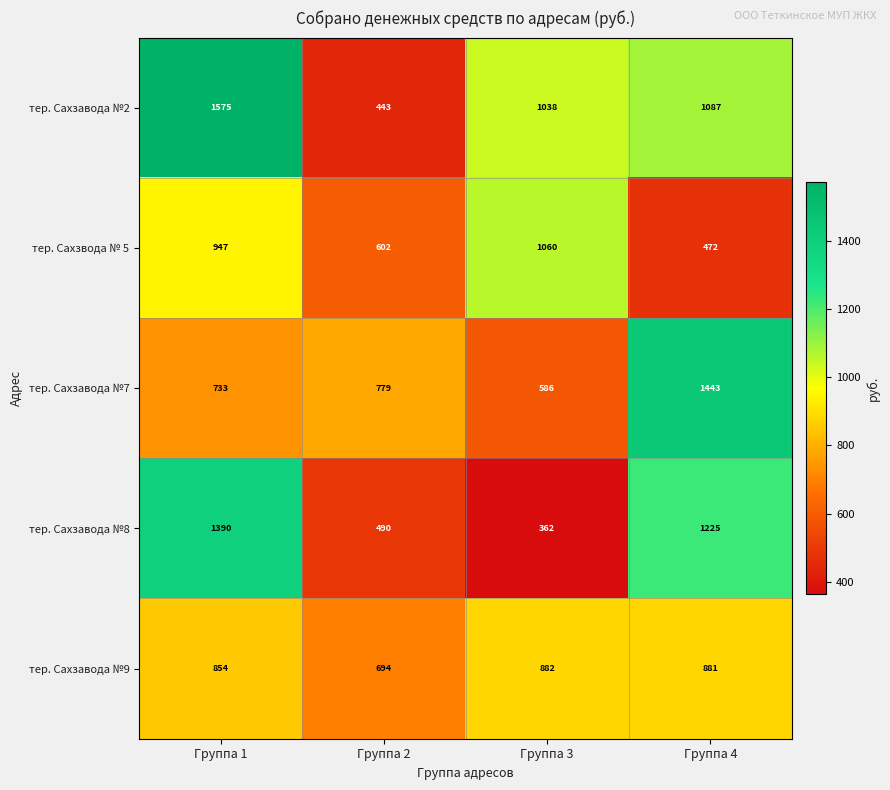

How many distinct data groups are displayed?

5